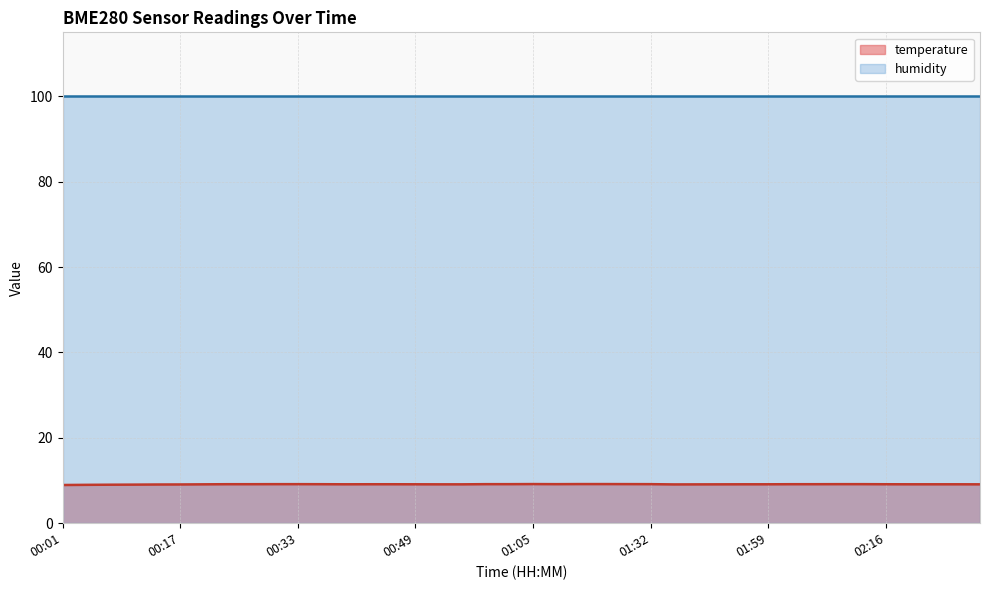

Rank the categories by value from lowest to highest.

00:01, 00:04, 00:07, 00:10, 00:14, 00:17, 01:39, 01:49, 00:20, 00:52, 00:55, 01:52, 02:29, 00:39, 00:49, 01:55, 01:59, 02:19, 02:22, 02:25, 00:43, 00:46, 02:16, 00:23, 00:26, 00:36, 02:02, 02:06, 00:30, 00:33, 00:58, 01:02, 01:08, 01:32, 02:09, 02:12, 01:25, 01:05, 01:15, 01:18